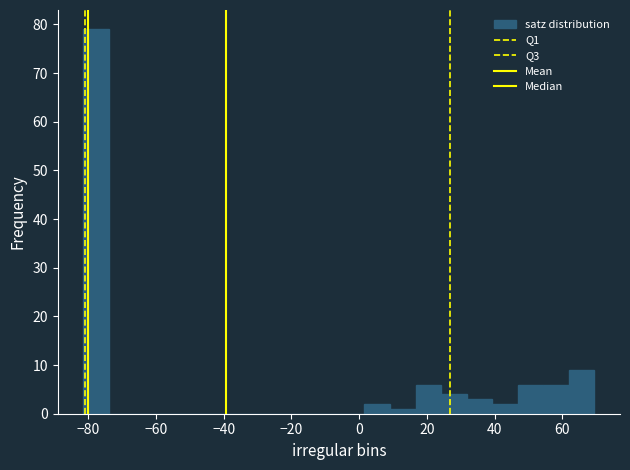

Around what value on the x-axis is the tallest bar? Give the approximate position of its centre, as read against the axis.

-78